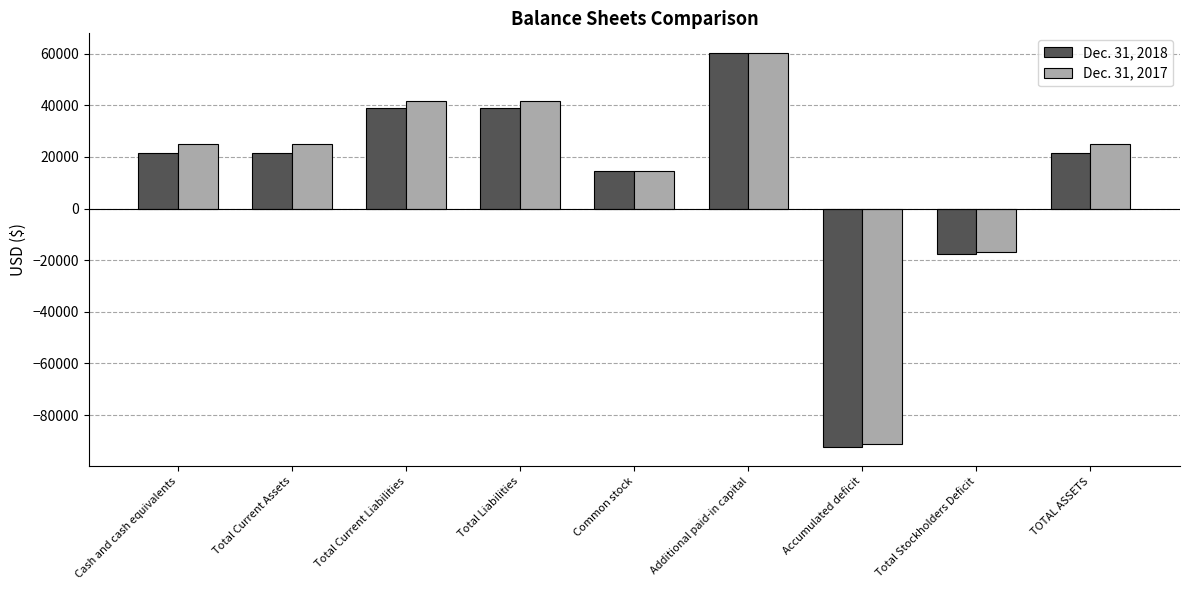

What is the sum of the Dec. 31, 2017 values at Cash and cash equivalents and Accumulated deficit?

-66343